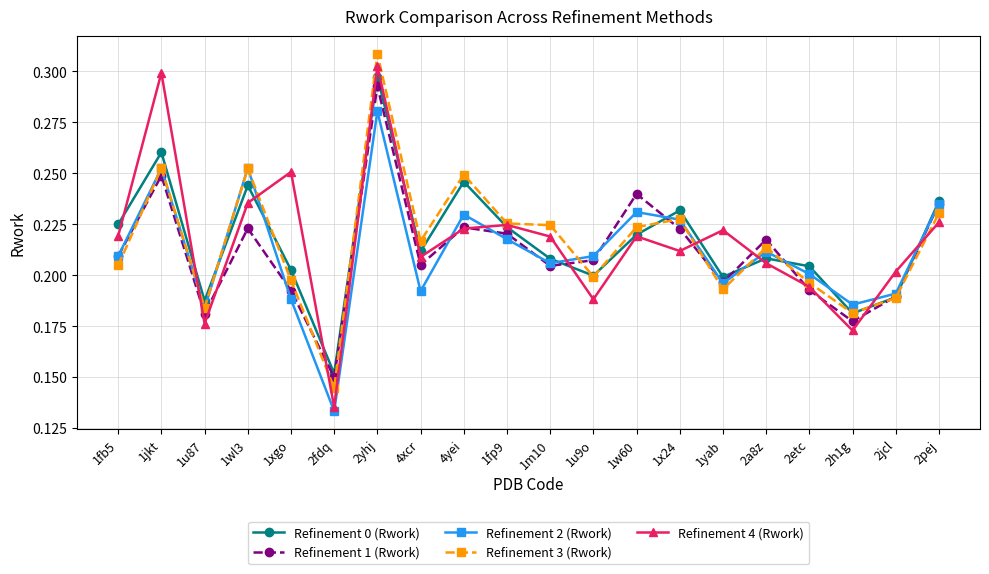

The Refinement 4 (Rwork) series shows 0.3 at 1xgo. True or false?

True